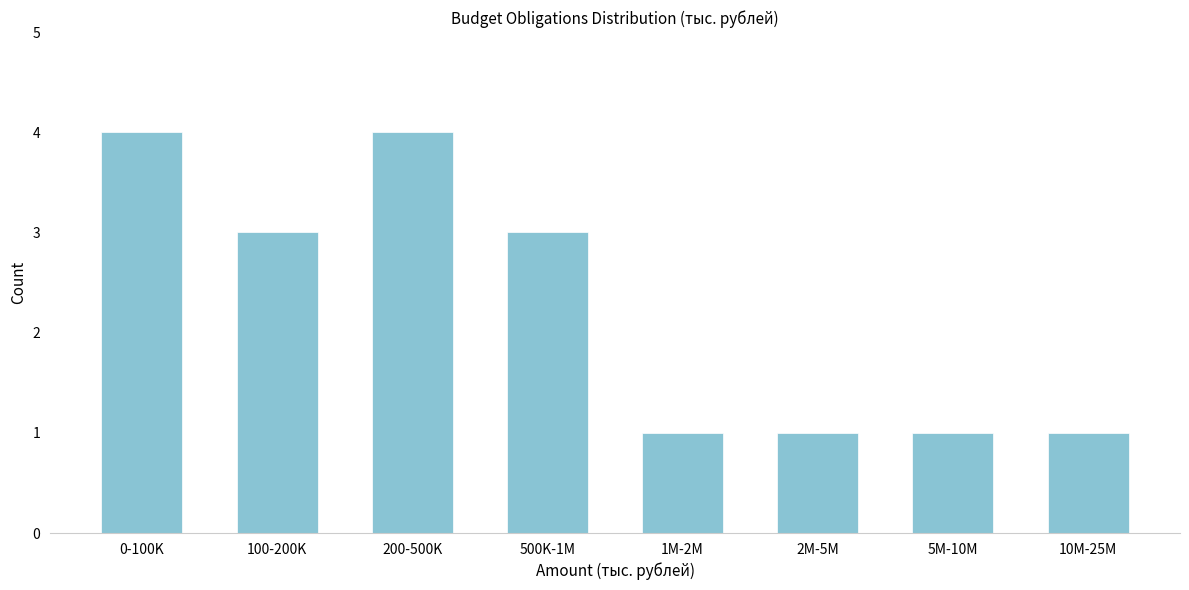

Reading left to right, list all the values displayed in this chart.

4	3	4	3	1	1	1	1